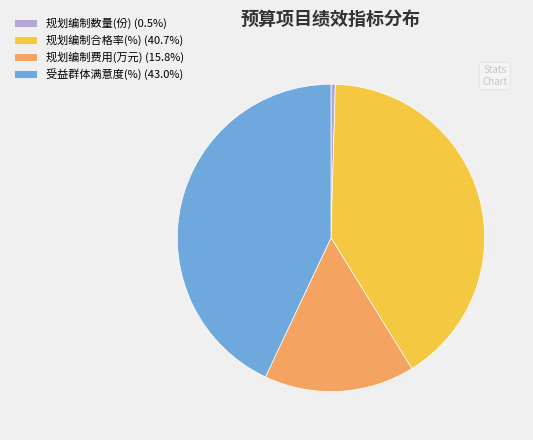

What is the ratio of the value at 规划编制费用(万元) (15.8%) to the value at 规划编制合格率(%) (40.7%)?

0.4